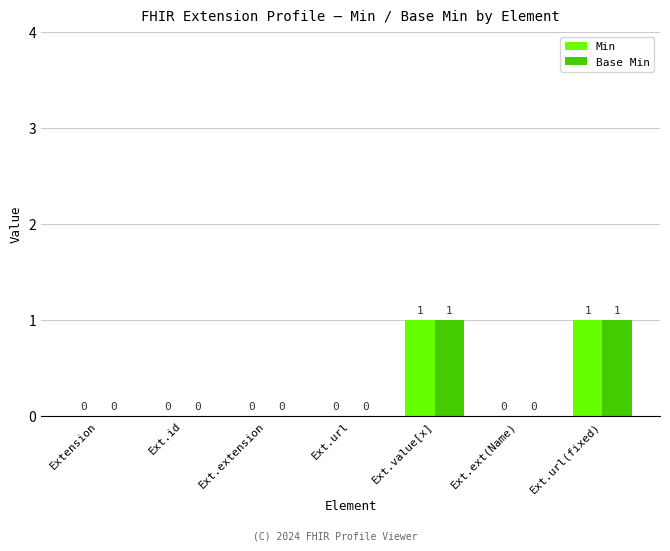

Is the value of Min at Ext.value[x] greater than the value of Base Min at Extension?

Yes